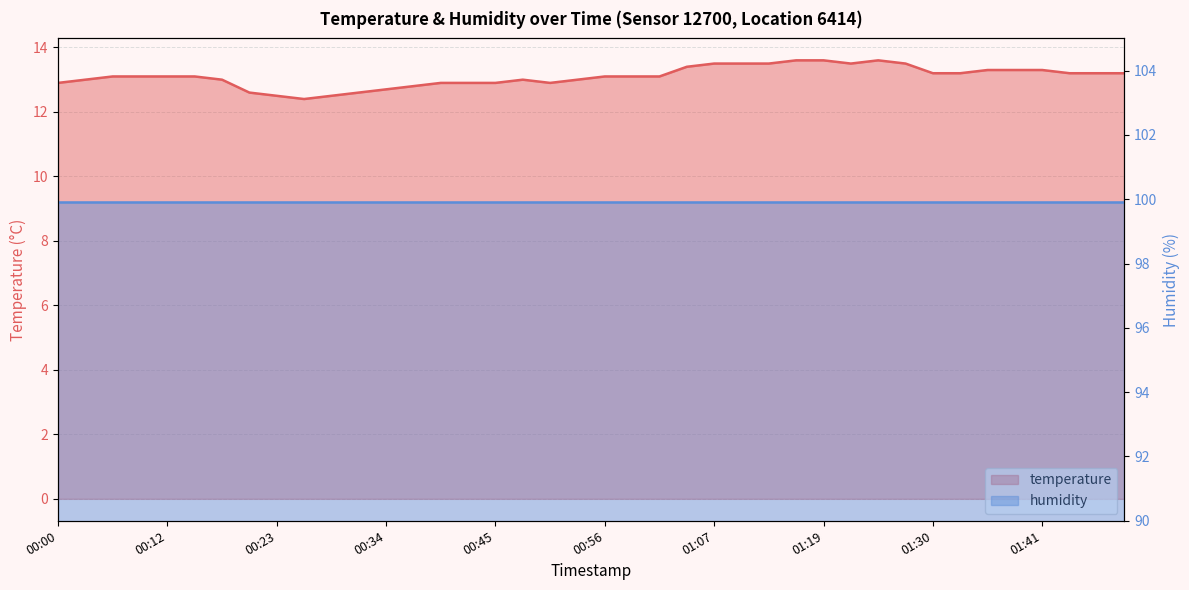

Where does the data first go above 13?

00:06